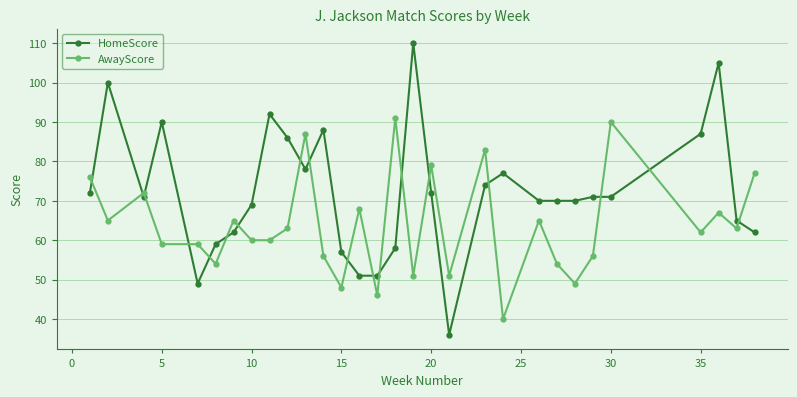

What is the value of the AwayScore point at the 7th from the left?

65